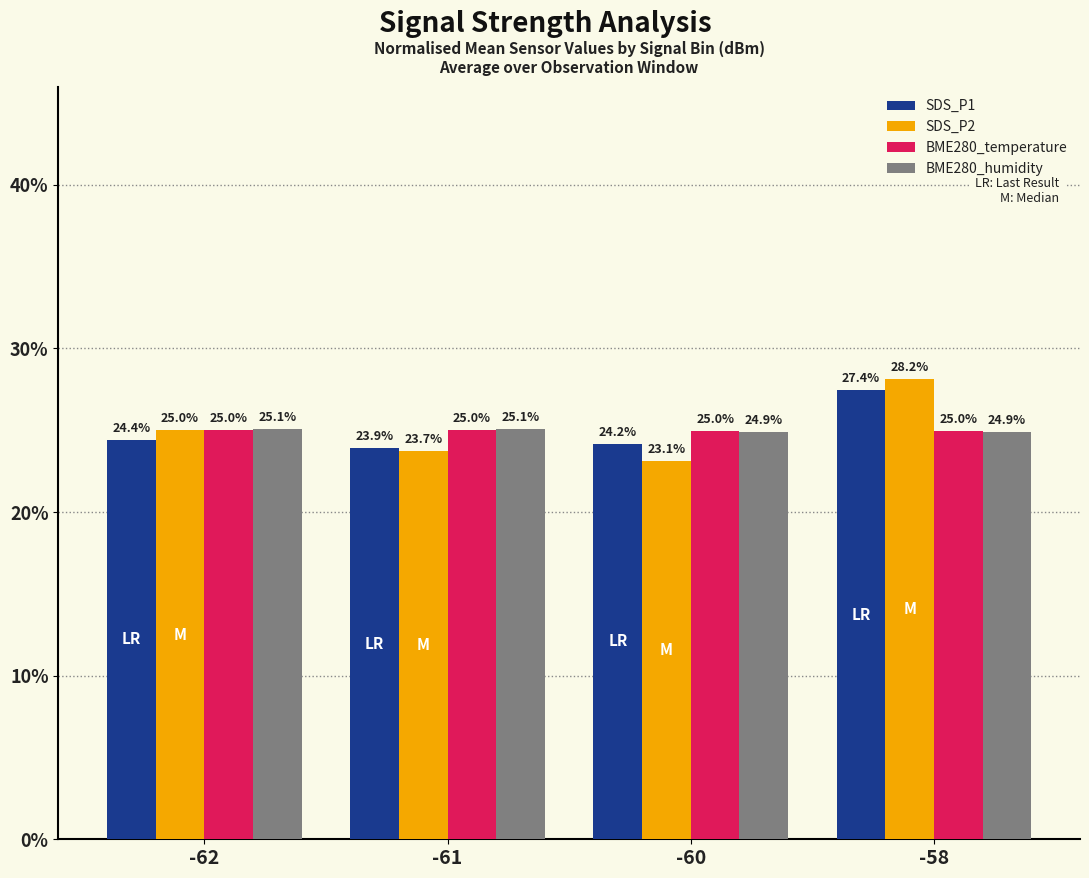

What is the average value of the SDS_P1 series?

25.0